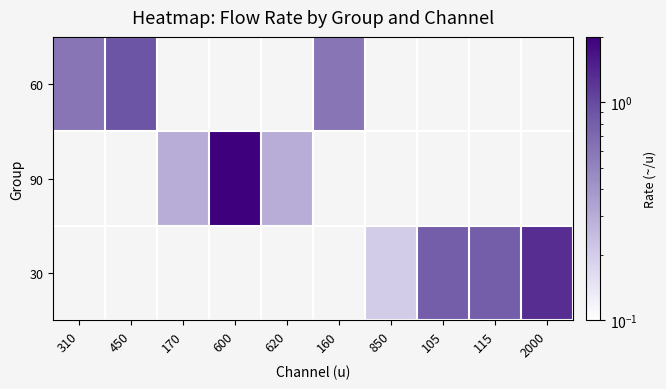

How many categories are shown in the chart?

10